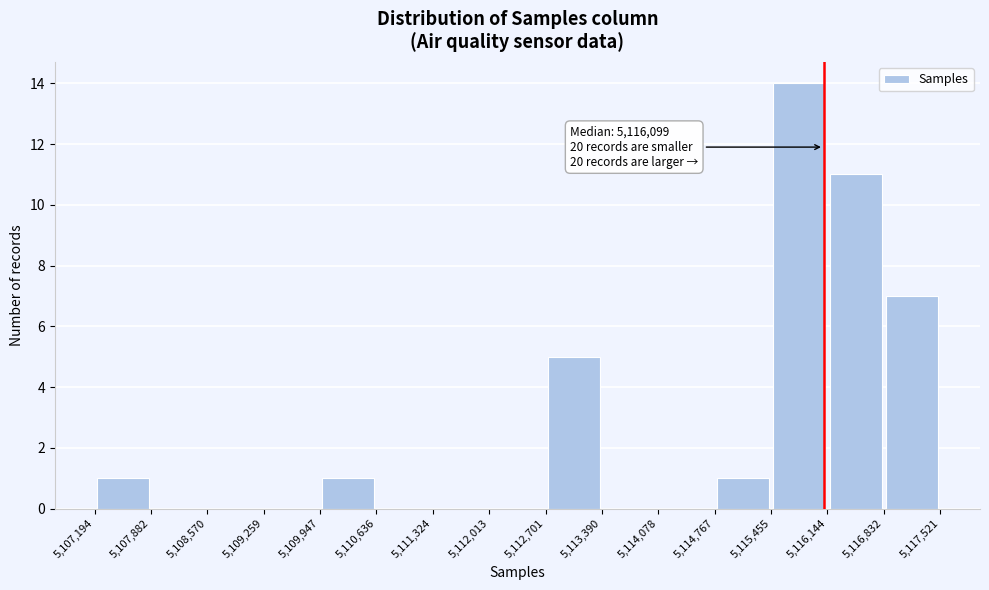

Which range on the x-axis has the tallest bar?

5,115,455 to 5,116,144